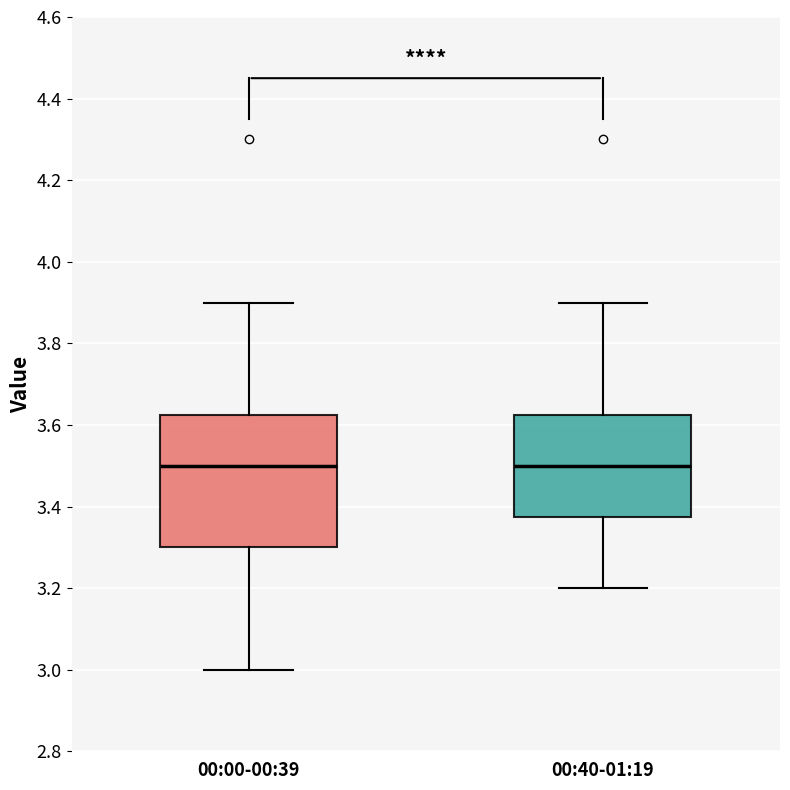

Which box is the tallest, from its lower edge to its upper edge?

00:00-00:39